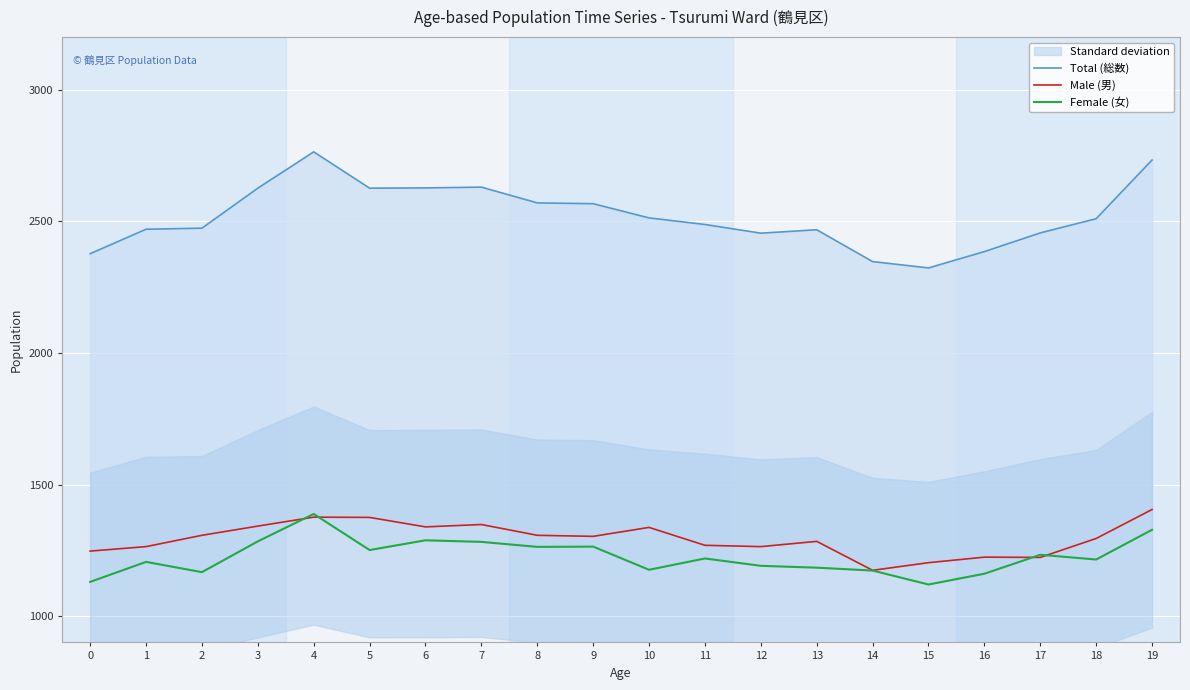

What is the difference between the second highest and second lowest values in the Female (女) series?

198